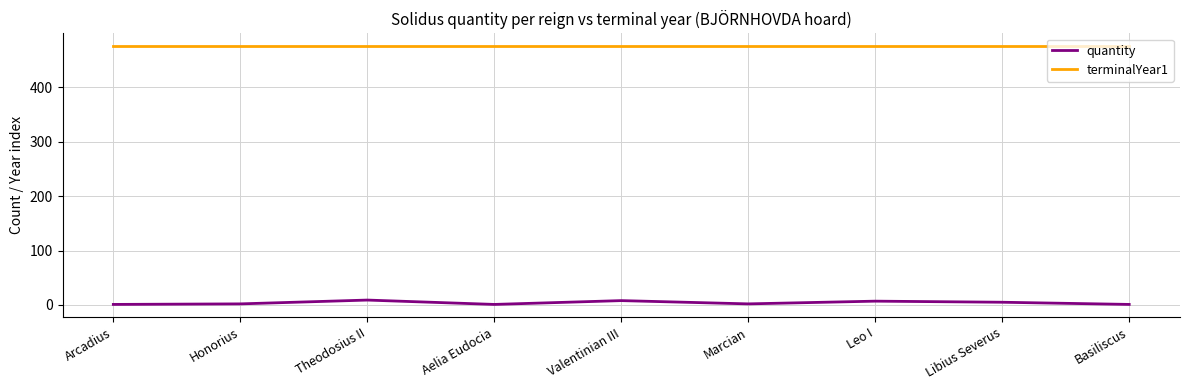

What is the minimum value shown in the chart?

1